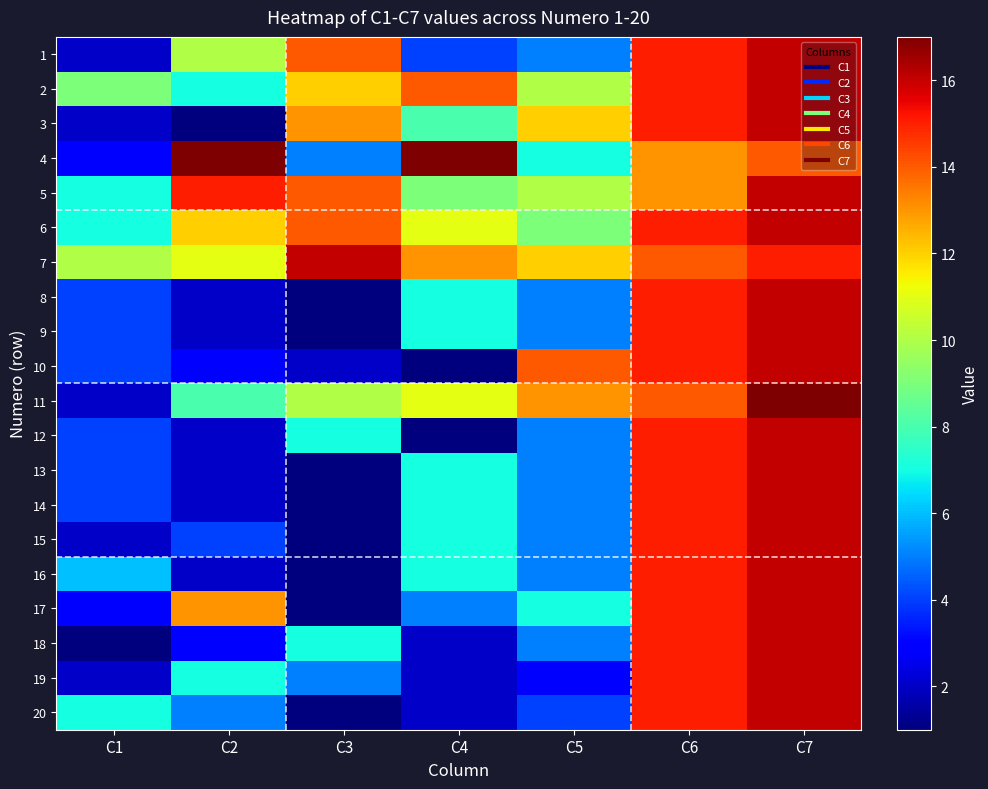

Reading right to left, transcribe all the data shown in this chart.

1: C7=16	C6=15	C5=5	C4=4	C3=14	C2=10	C1=2
2: C7=16	C6=15	C5=10	C4=14	C3=12	C2=7	C1=9
3: C7=16	C6=15	C5=12	C4=8	C3=13	C2=1	C1=2
4: C7=14	C6=13	C5=7	C4=18	C3=5	C2=17	C1=3
5: C7=16	C6=13	C5=10	C4=9	C3=14	C2=15	C1=7
6: C7=16	C6=15	C5=9	C4=11	C3=14	C2=12	C1=7
7: C7=15	C6=14	C5=12	C4=13	C3=16	C2=11	C1=10
8: C7=16	C6=15	C5=5	C4=7	C3=1	C2=2	C1=4
9: C7=16	C6=15	C5=5	C4=7	C3=1	C2=2	C1=4
10: C7=16	C6=15	C5=14	C4=1	C3=2	C2=3	C1=4
11: C7=17	C6=14	C5=13	C4=11	C3=10	C2=8	C1=2
12: C7=16	C6=15	C5=5	C4=1	C3=7	C2=2	C1=4
13: C7=16	C6=15	C5=5	C4=7	C3=1	C2=2	C1=4
14: C7=16	C6=15	C5=5	C4=7	C3=1	C2=2	C1=4
15: C7=16	C6=15	C5=5	C4=7	C3=1	C2=4	C1=2
16: C7=16	C6=15	C5=5	C4=7	C3=1	C2=2	C1=6
17: C7=16	C6=15	C5=7	C4=5	C3=1	C2=13	C1=3
18: C7=16	C6=15	C5=5	C4=2	C3=7	C2=3	C1=1
19: C7=16	C6=15	C5=3	C4=2	C3=5	C2=7	C1=2
20: C7=16	C6=15	C5=4	C4=2	C3=1	C2=5	C1=7